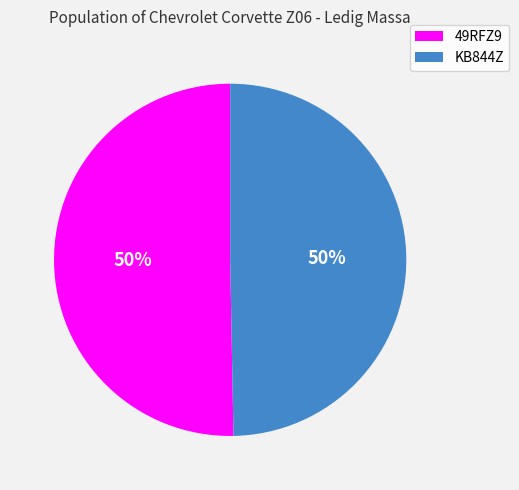

To the nearest percent, what is the average slice percentage?

50%